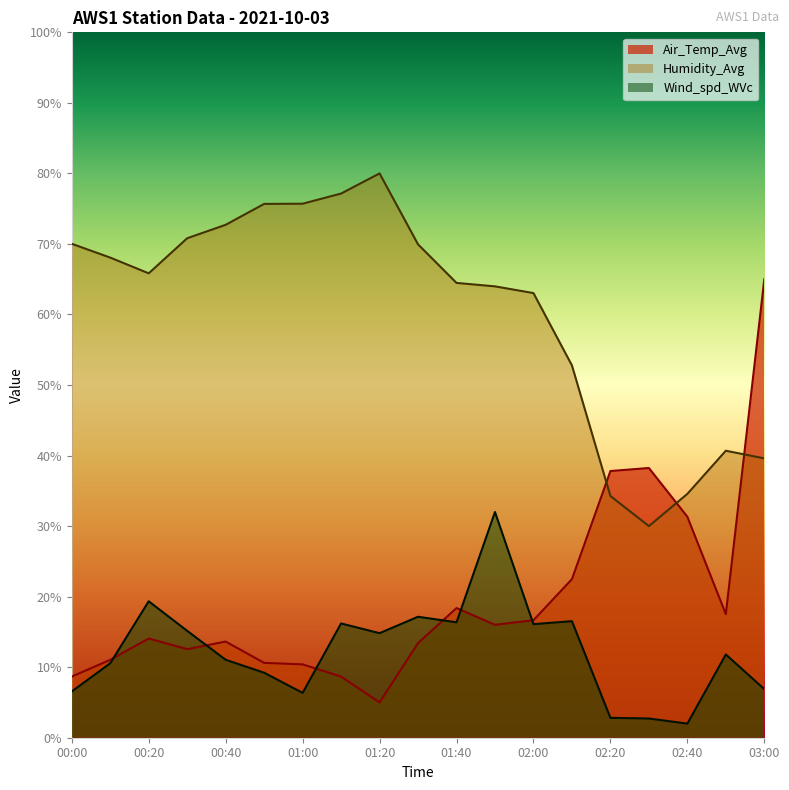

In Air_Temp_Avg, how many points are higher than both neighbors (excluding endpoints)?

4